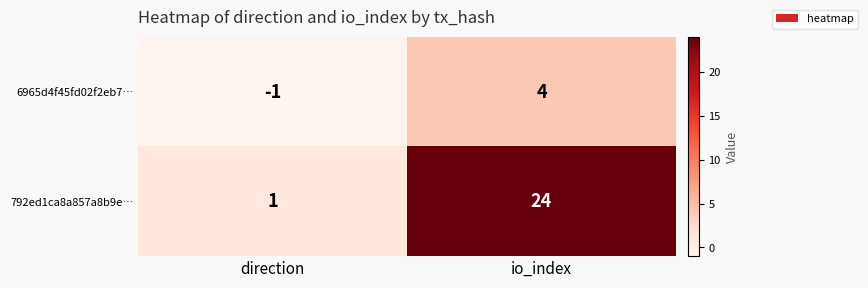

Read the 6965d4f45fd02f2eb7… value at io_index.

4